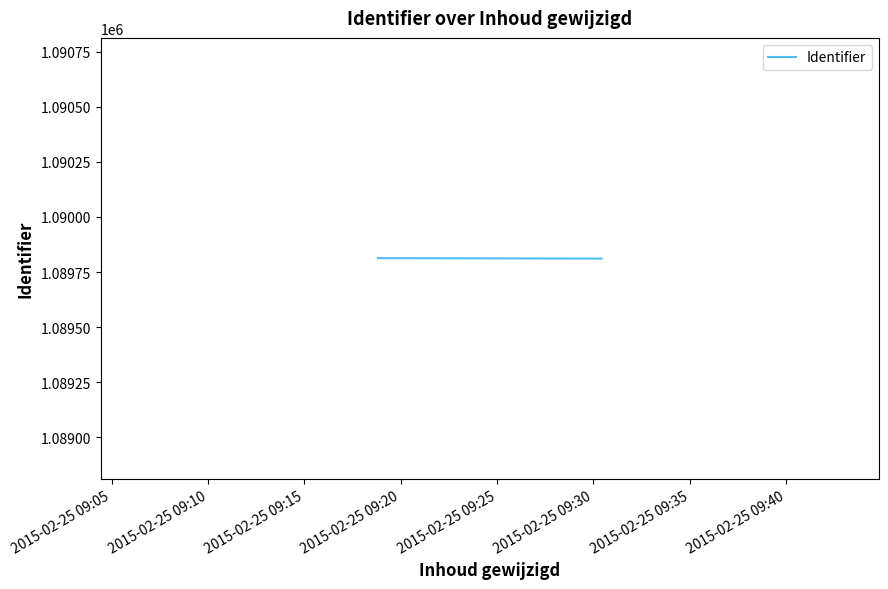

What is the sum of all values?

2179624